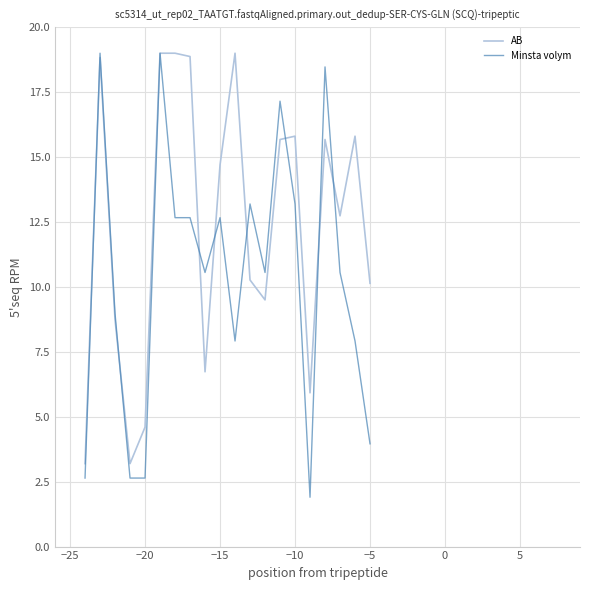

List the series in order of their overall mean, lowest first.

Minsta volym, AB